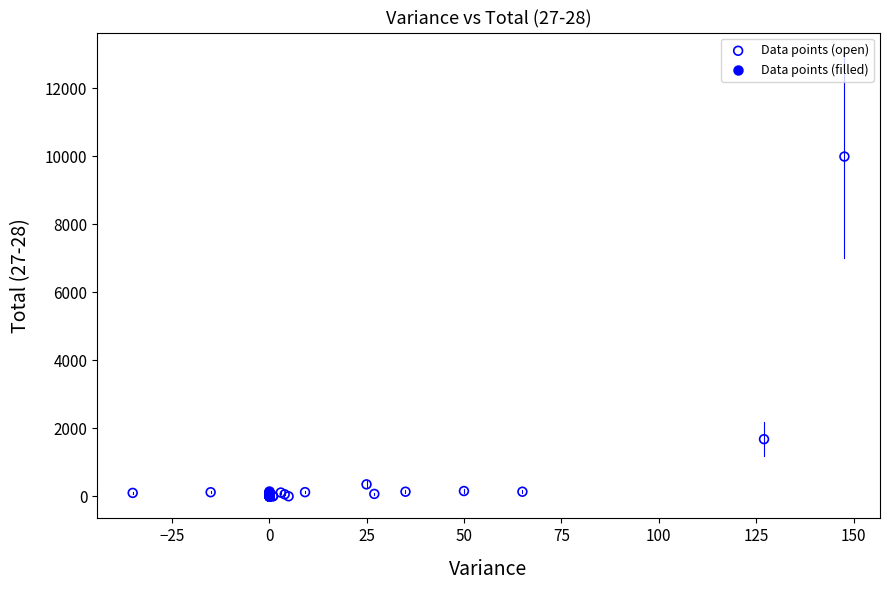

Which series has the widest spread of Y values?

Data points (open)